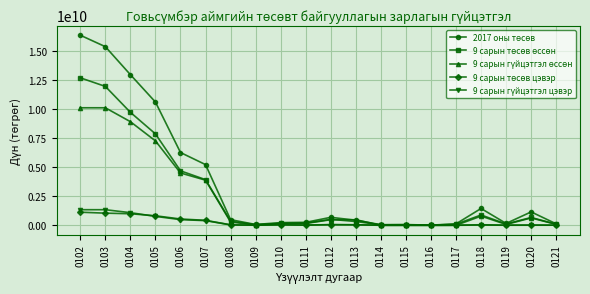

What is the maximum value shown in the chart?

16390433000